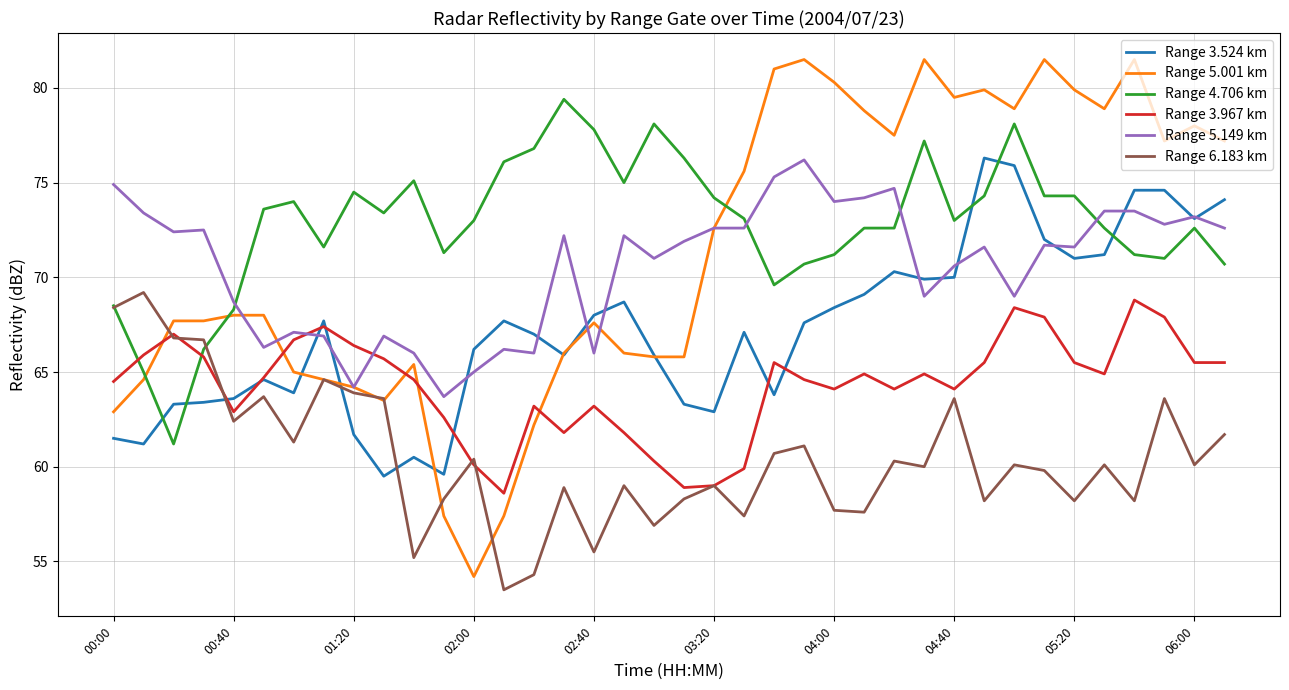

Which series has the largest range (max minus min)?

Range 5.001 km